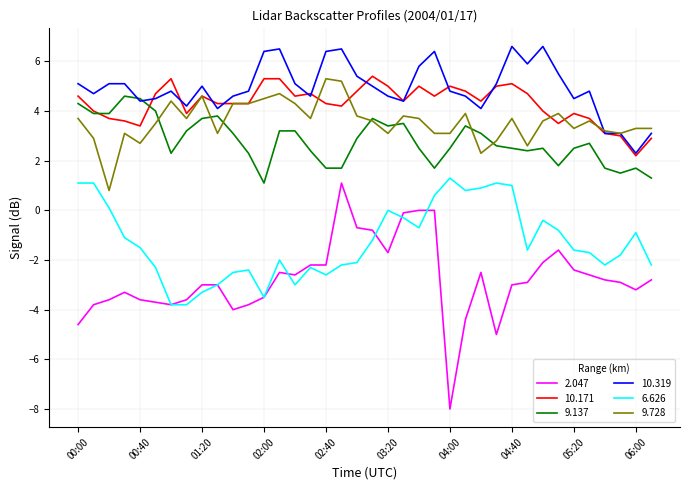

True or false: 10.319 and 2.047 cross at least once.

False